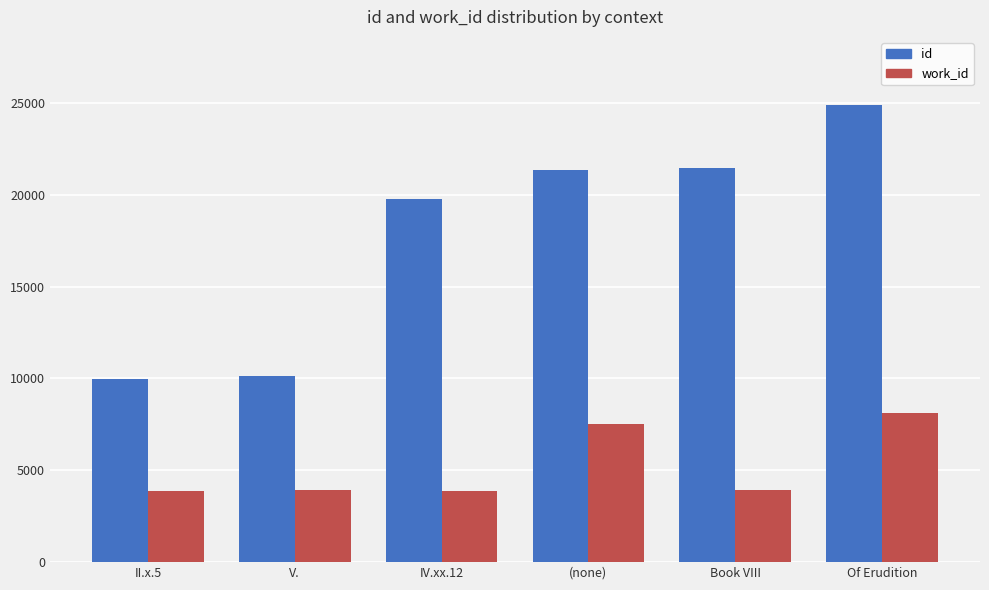

Rank the series by their average value, from highest to lowest.

id, work_id